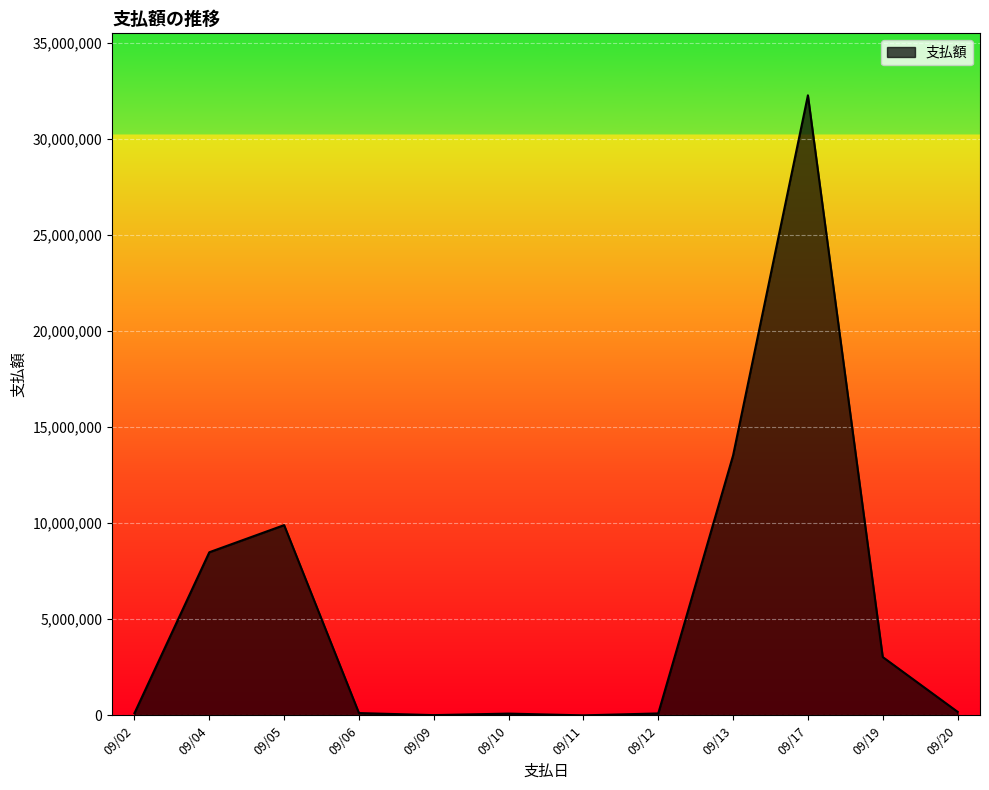

What is the difference between the maximum and minimum values?

32258393